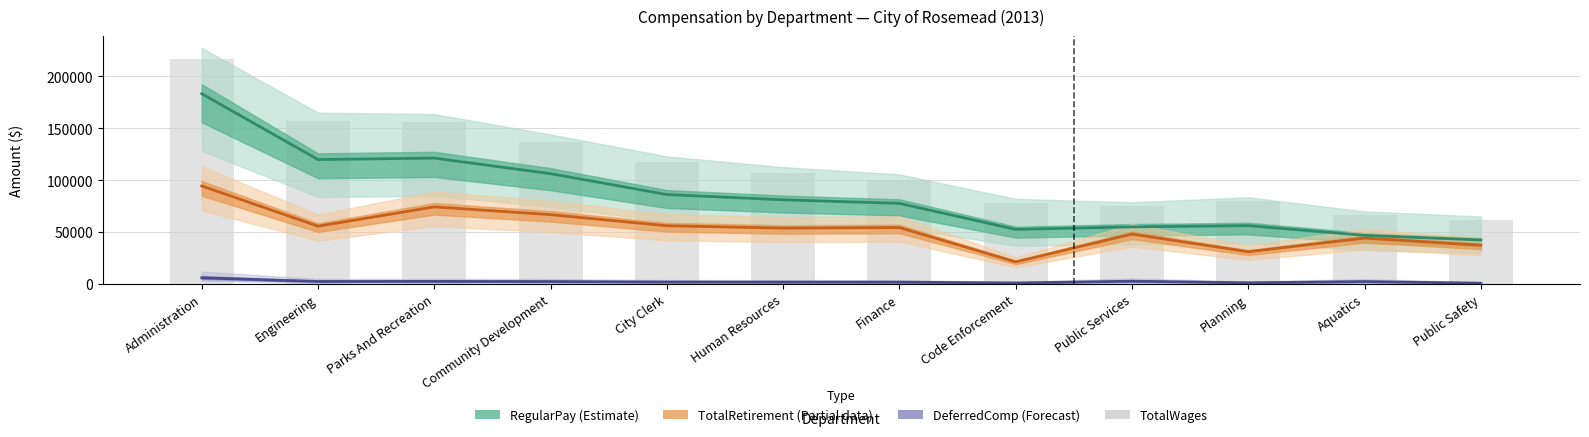

Reading left to right, transcribe all the data shown in this chart.

216408	157185	155796	137155	117039	107175	100544	78114	75015	79506	66595	61970